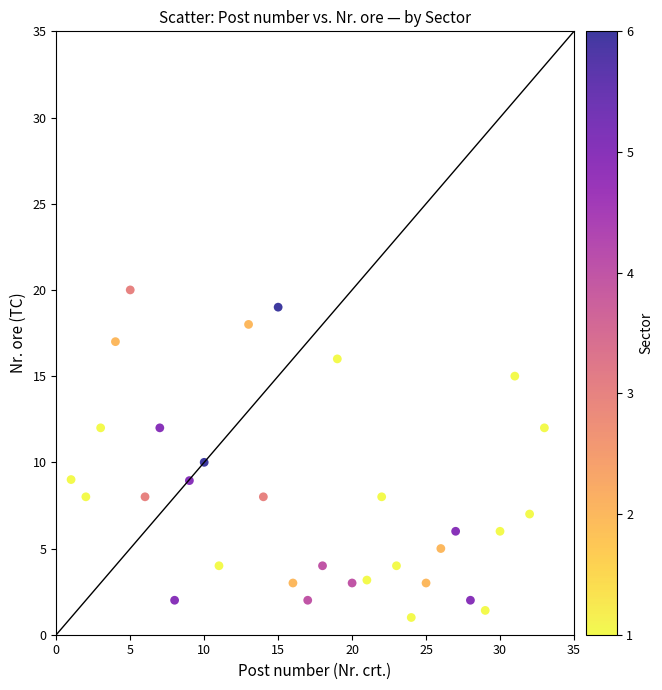

What is the range of Y values (max minus min)?

19.0